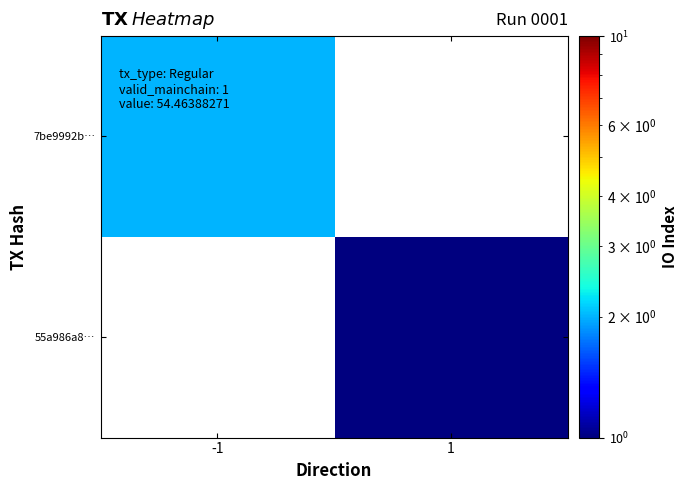

How many distinct data groups are displayed?

2